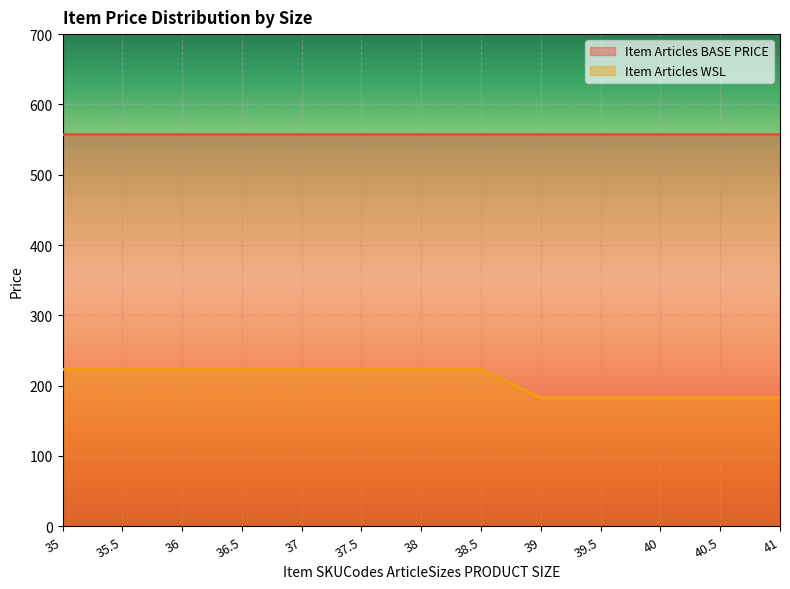

True or false: there are more than 2 points higher than both neighbors.

False